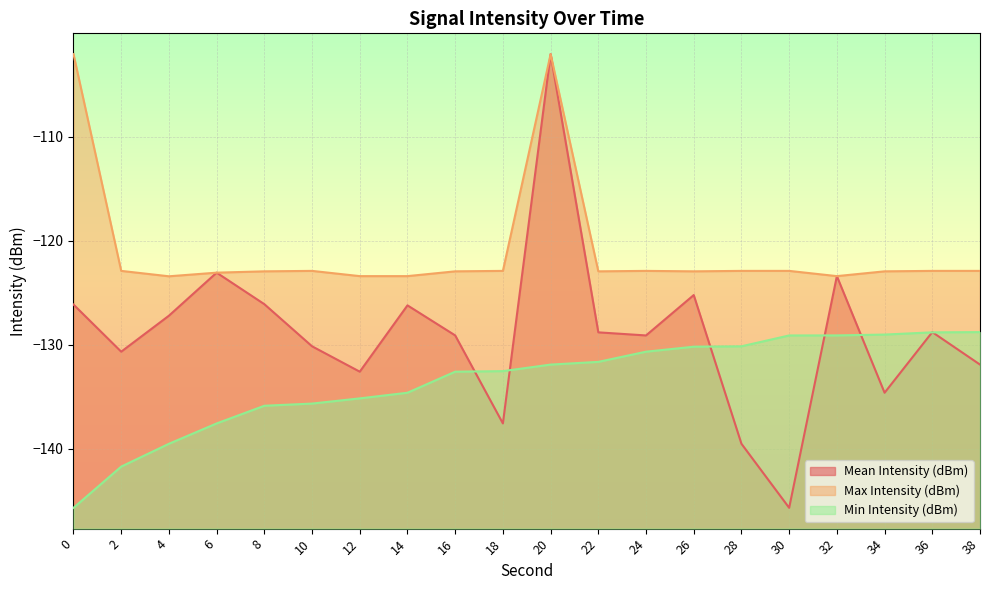

Is the value of Min Intensity (dBm) at 36 greater than the value of Mean Intensity (dBm) at 38?

Yes